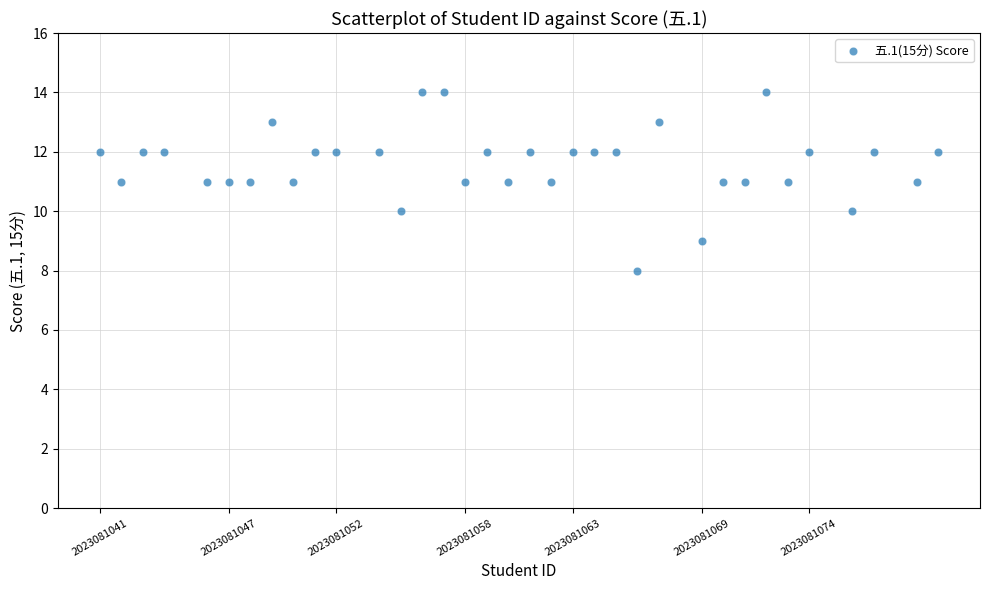

What is the range of X values (max minus min)?

39